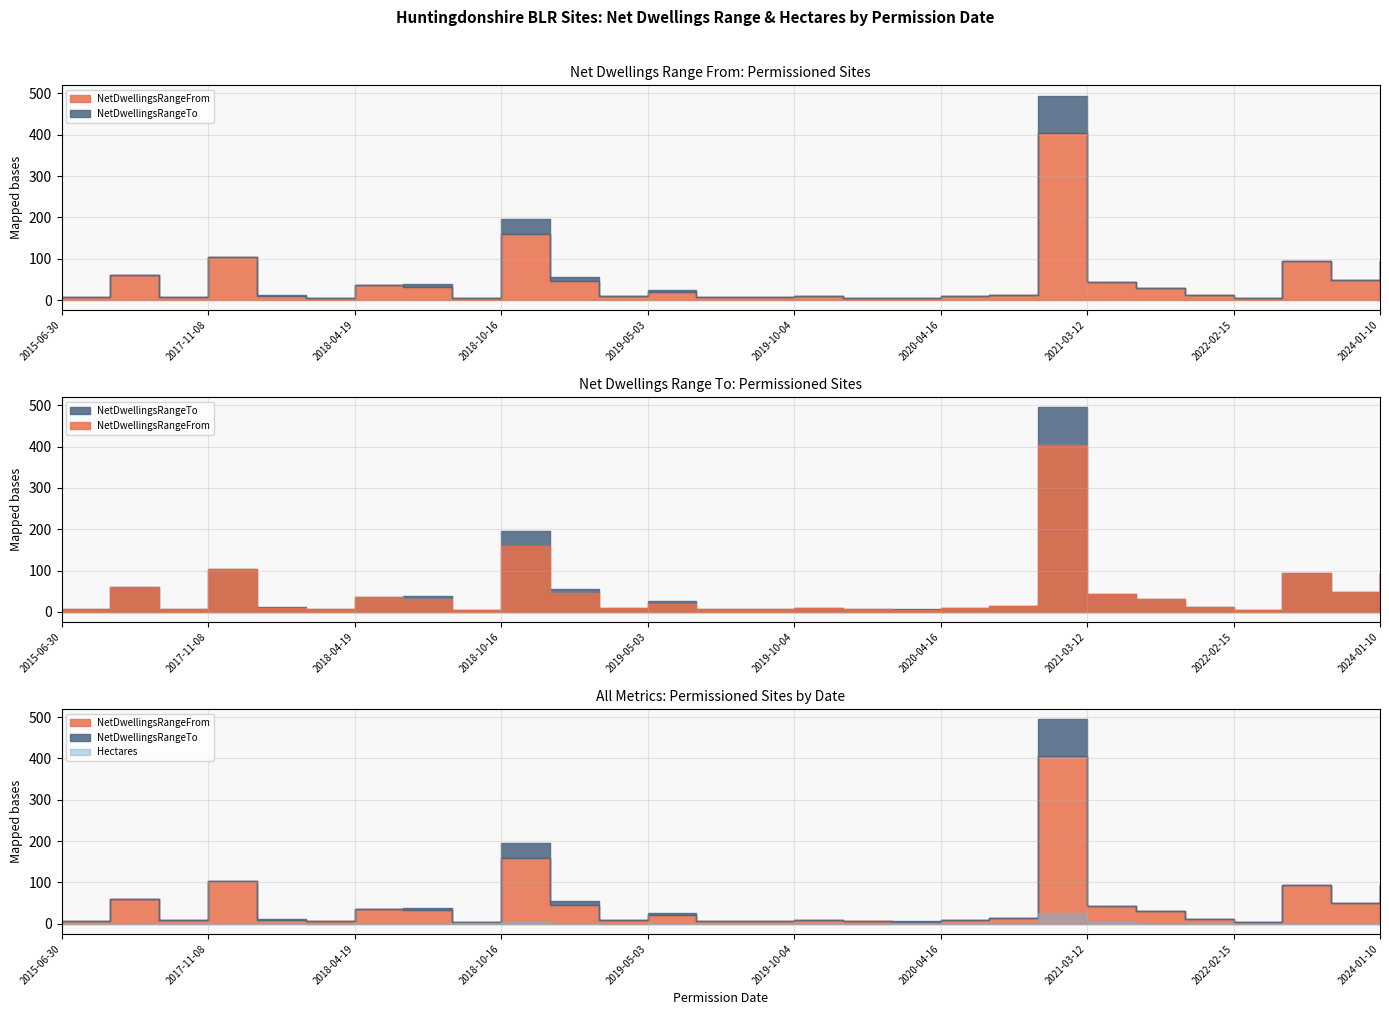

What is the label of the 22nd point from the left?

2021-03-12